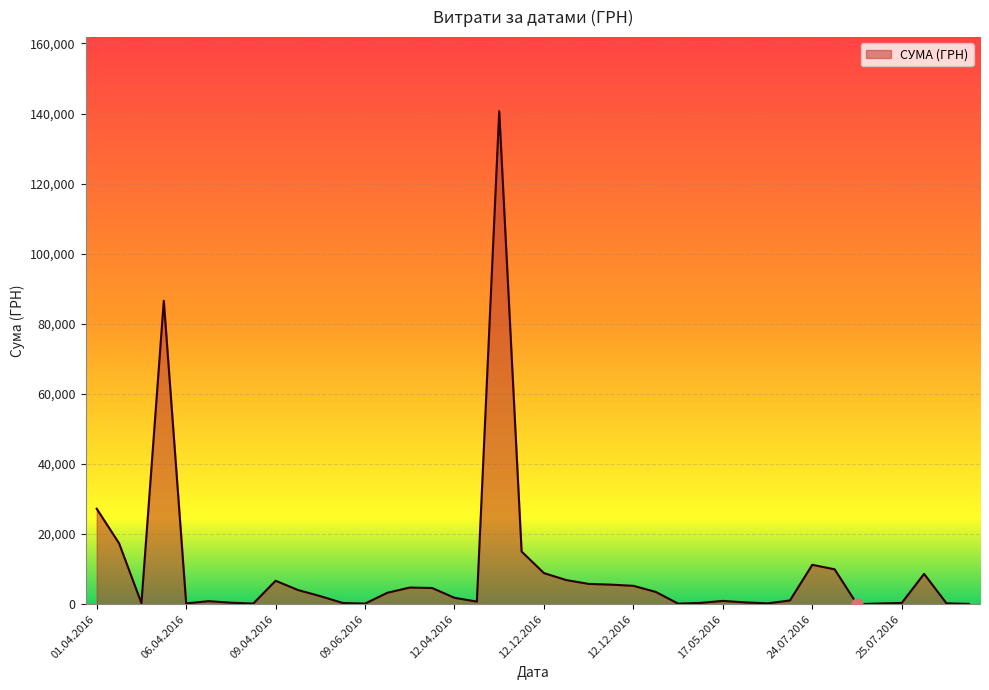

What is the maximum value shown in the chart?

140706.2